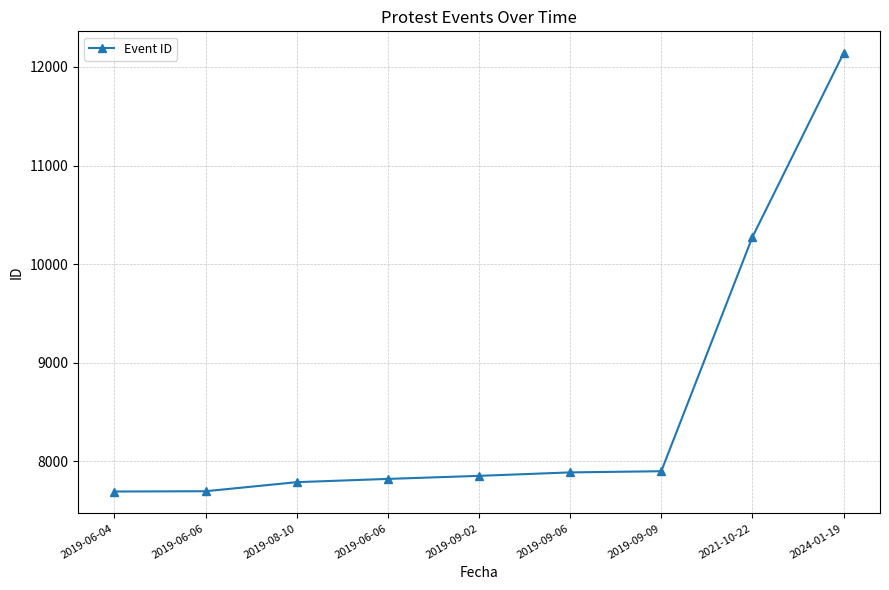

Reading left to right, what are all the values shown in this chart?

7692	7695	7787	7820	7851	7886	7898	10274	12139